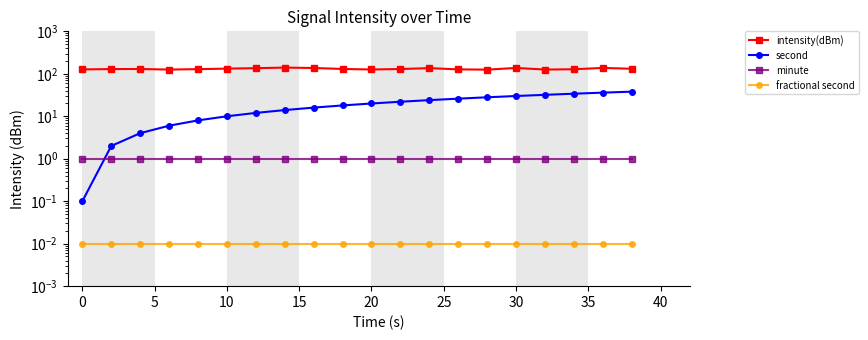

Which series changed the most between 0 and 10?

second